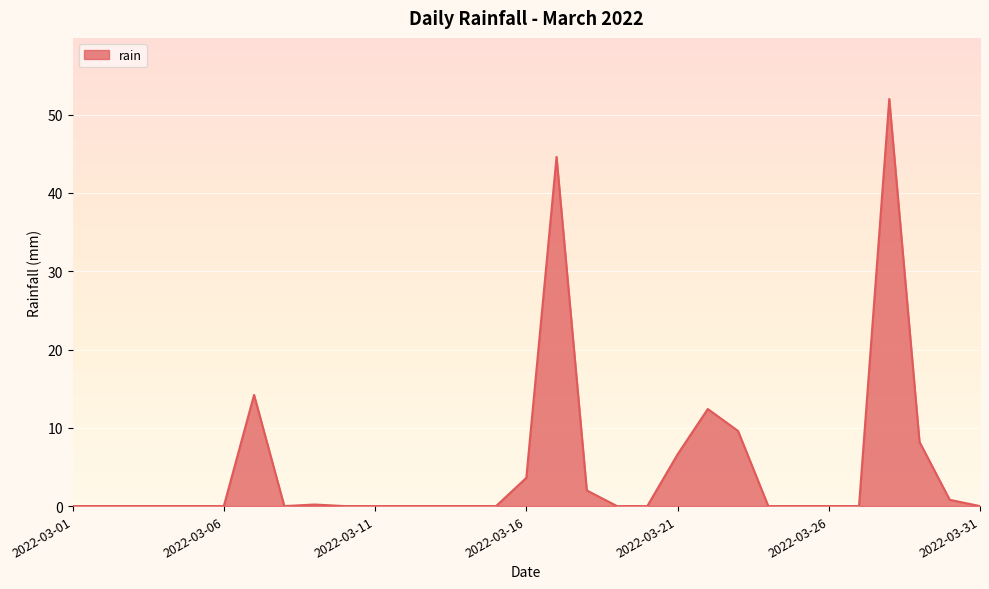

What is the difference between the maximum and minimum values?

52.0